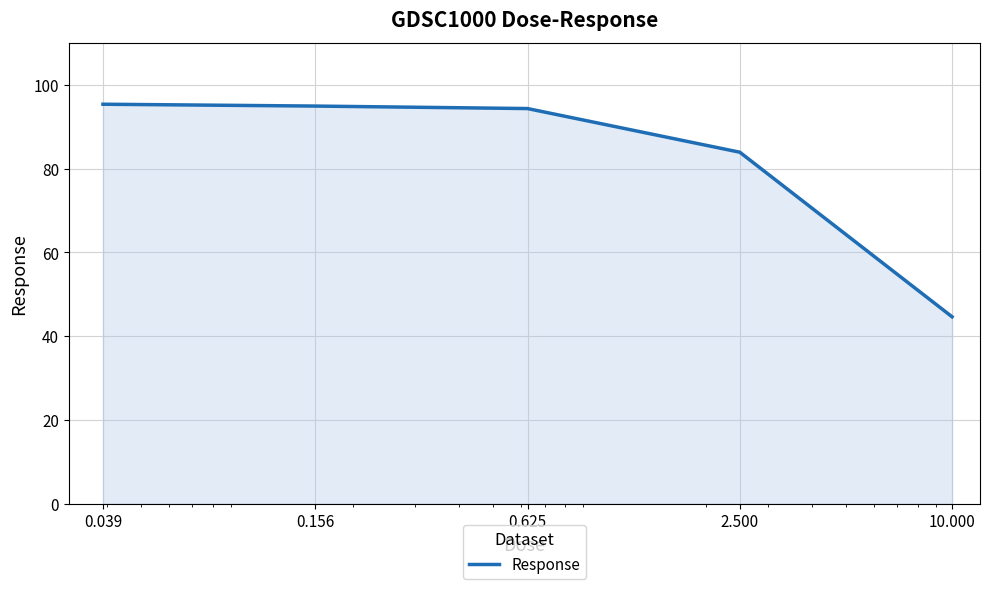

What is the sum of all values?

413.1